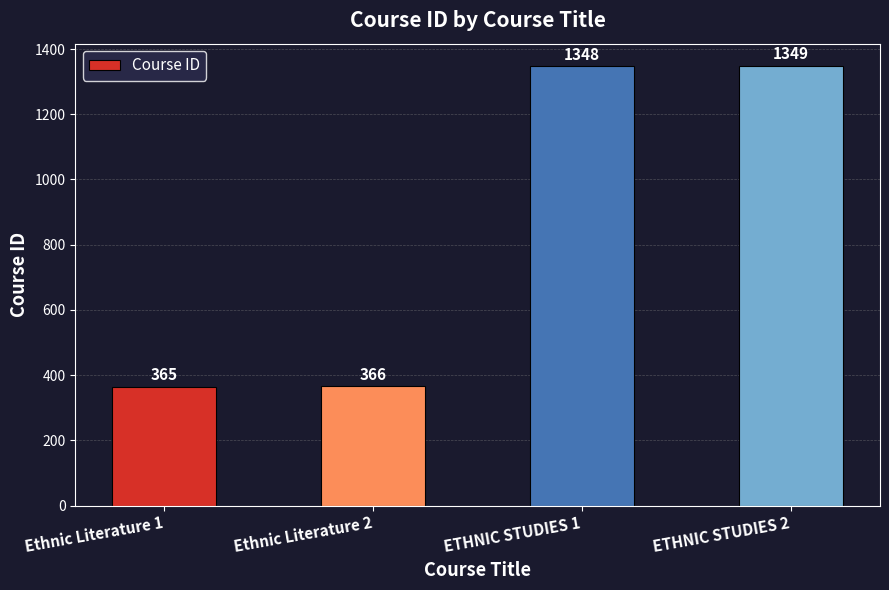

At which category does the chart reach its minimum across all series?

Ethnic Literature 1